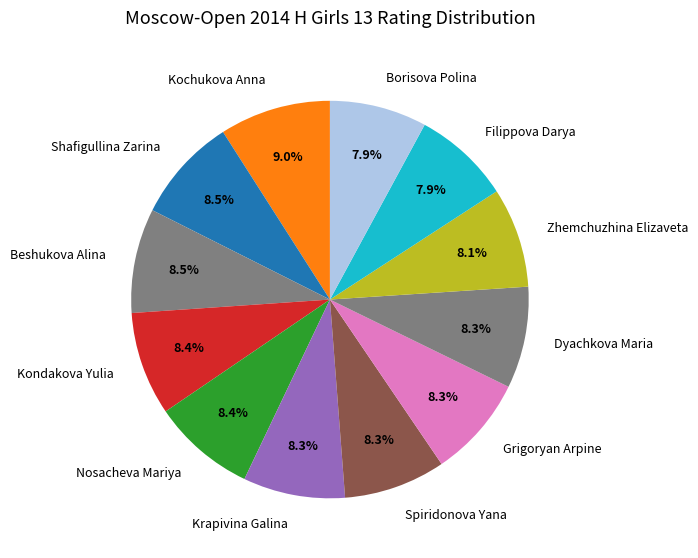

Is it true that Krapivina Galina is 1% of the pie?

False